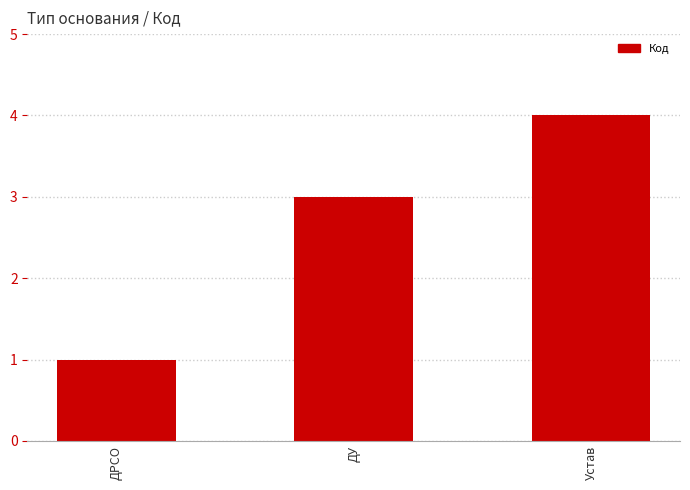

How many bars are there in total?

3